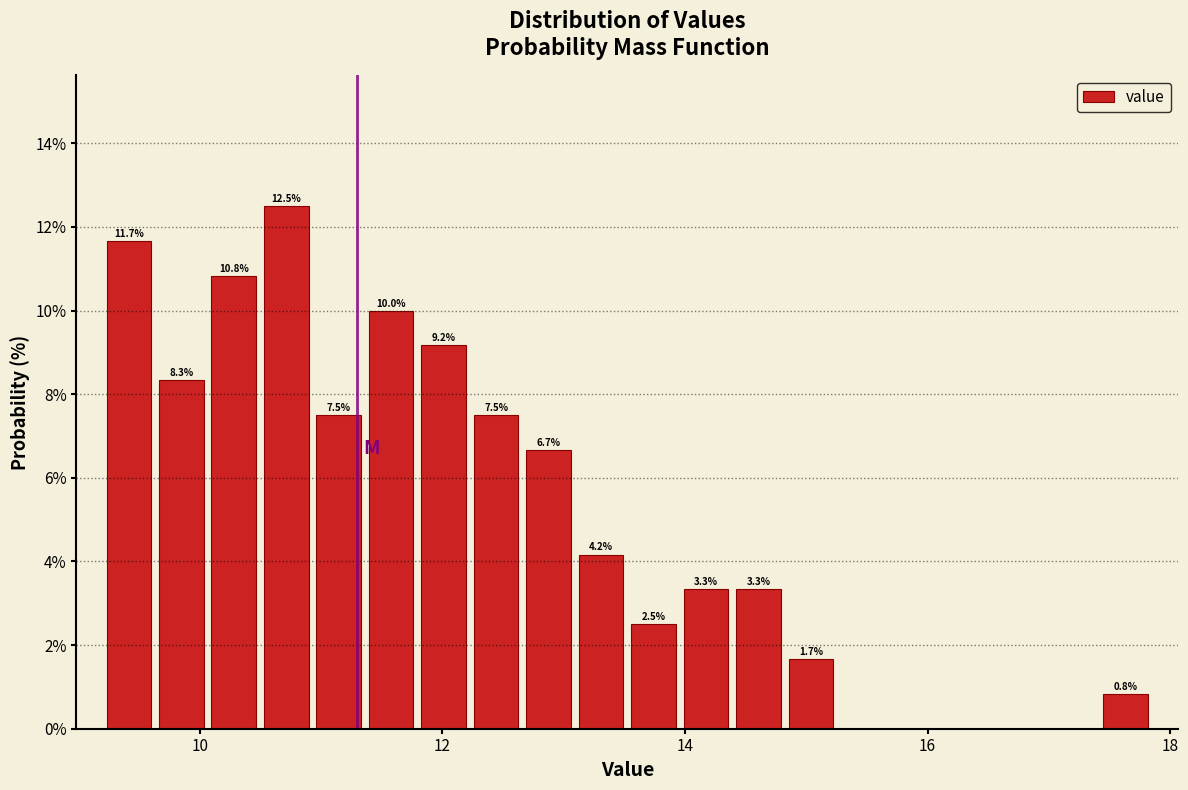

Around what value on the x-axis is the tallest bar? Give the approximate position of its centre, as read against the axis.

10.8